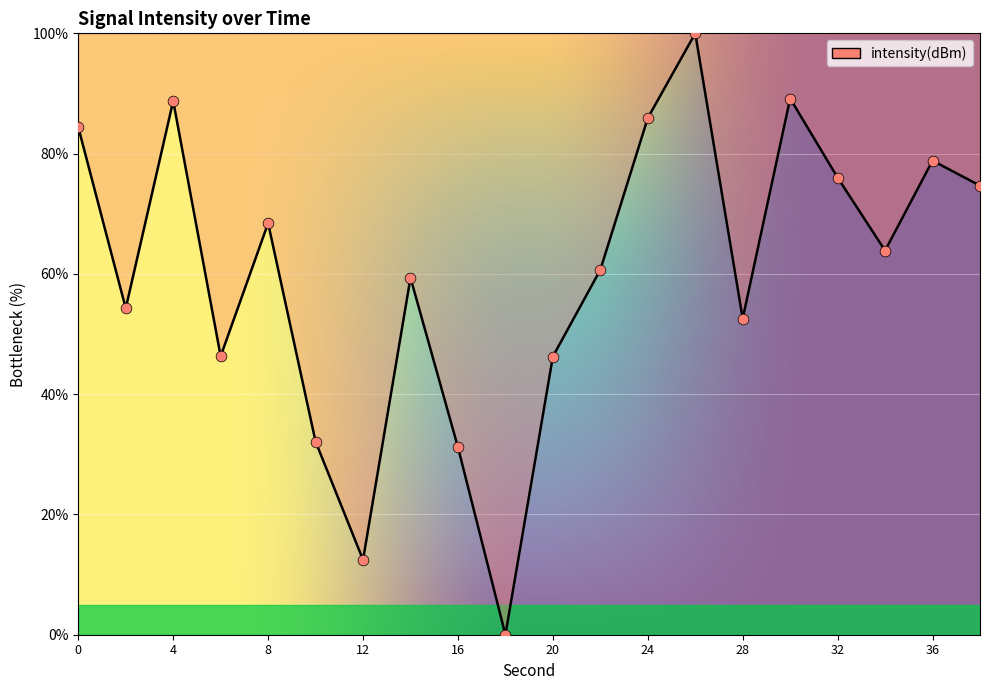

What is the greatest value displayed?

100.0